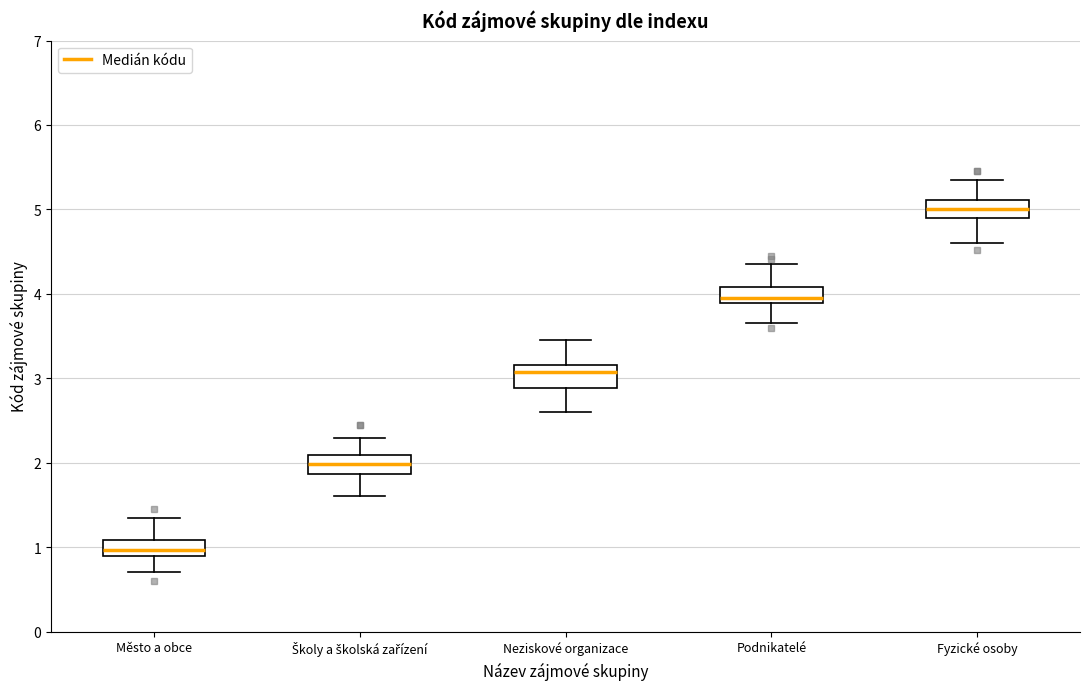

Where does the lower whisker of the box for Fyzické osoby end on the y-axis? The values are not printed on the chart, so give them approximately, as read against the axis.

4.6